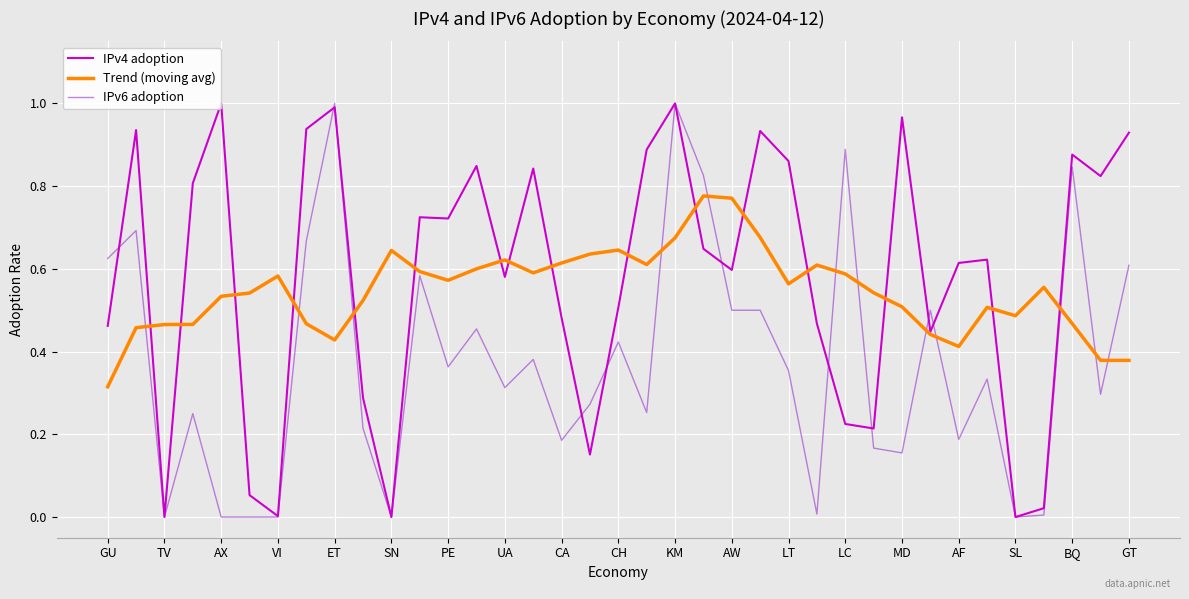

What are all the series names shown in the legend?

IPv4 adoption, Trend (moving avg), IPv6 adoption